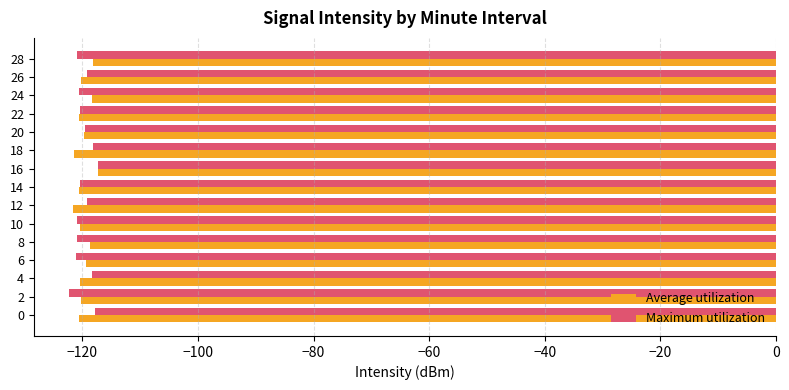

What is the spread (max minus min) of values at 18?

3.2